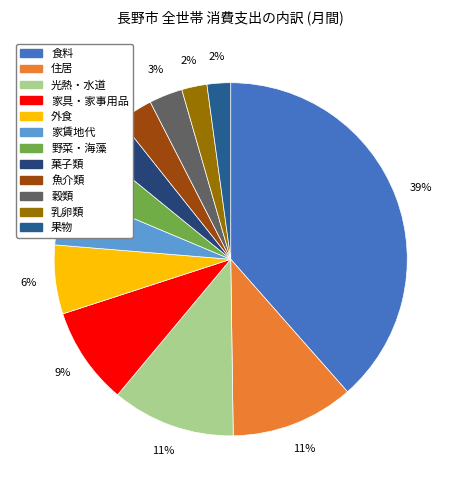

The 住居 slice represents 11% of the pie. True or false?

True